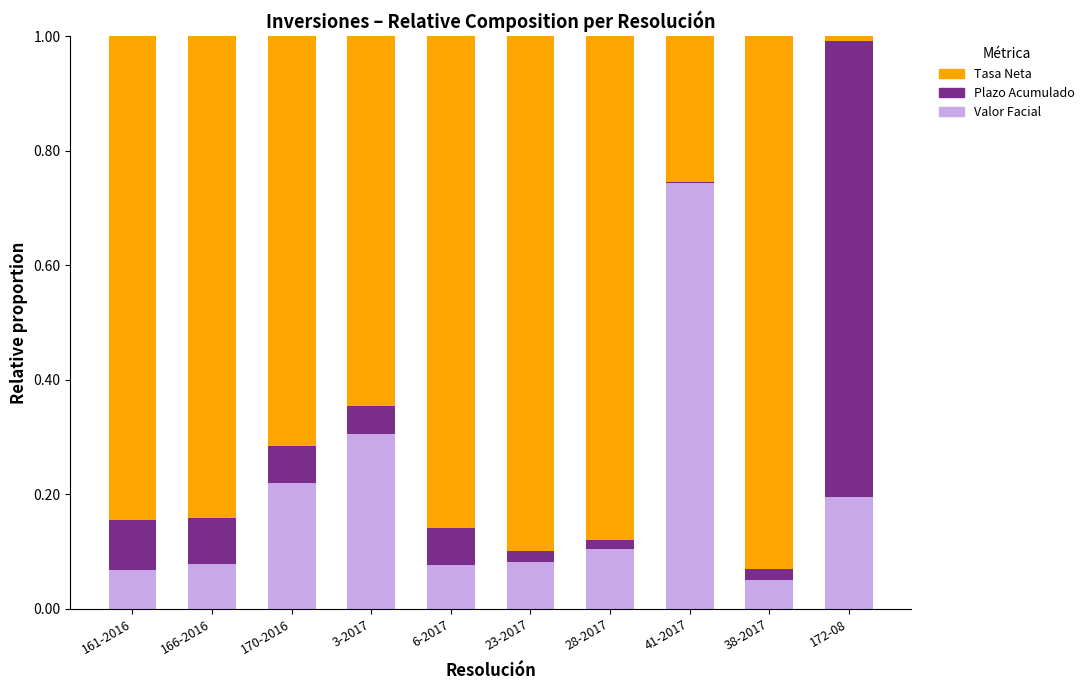

What is the total value across all series at 166-2016?

1.0